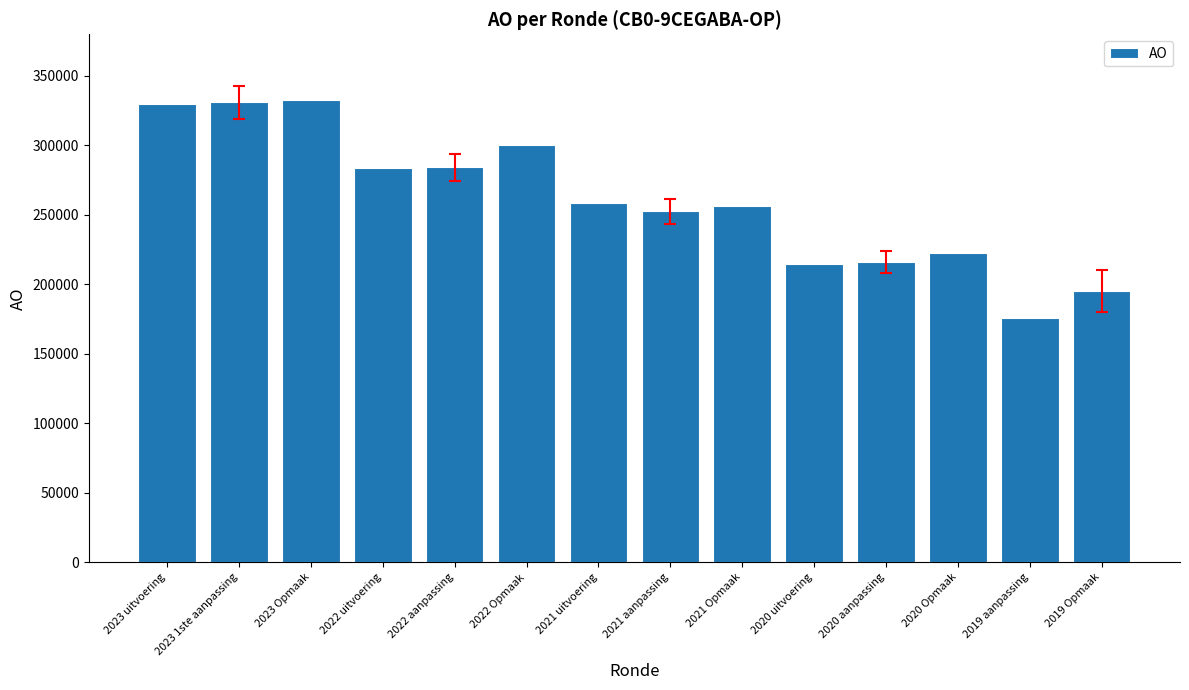

What is the average value?

261056